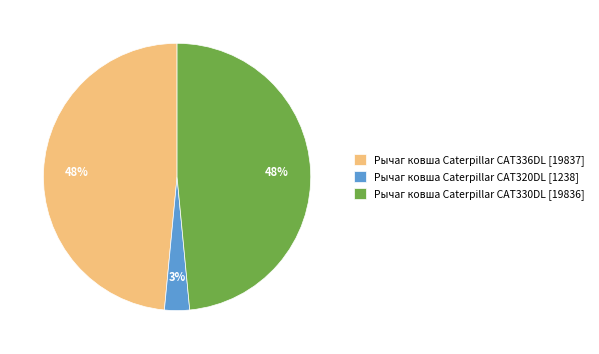

What percentage is the Рычаг ковша Caterpillar CAT320DL slice, to the nearest percent?

3%